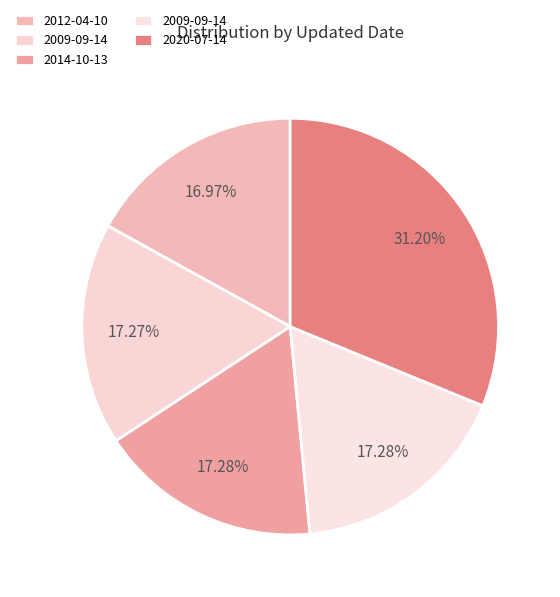

How many segments does this pie chart have?

5